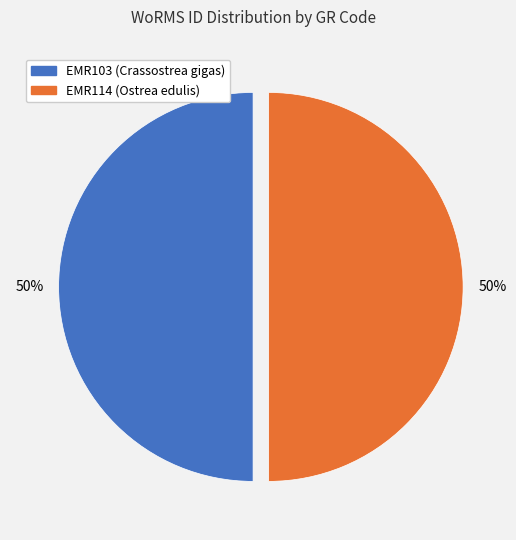

What is the ratio of the value at EMR103 (Crassostrea gigas) to the value at EMR114 (Ostrea edulis)?

1.0